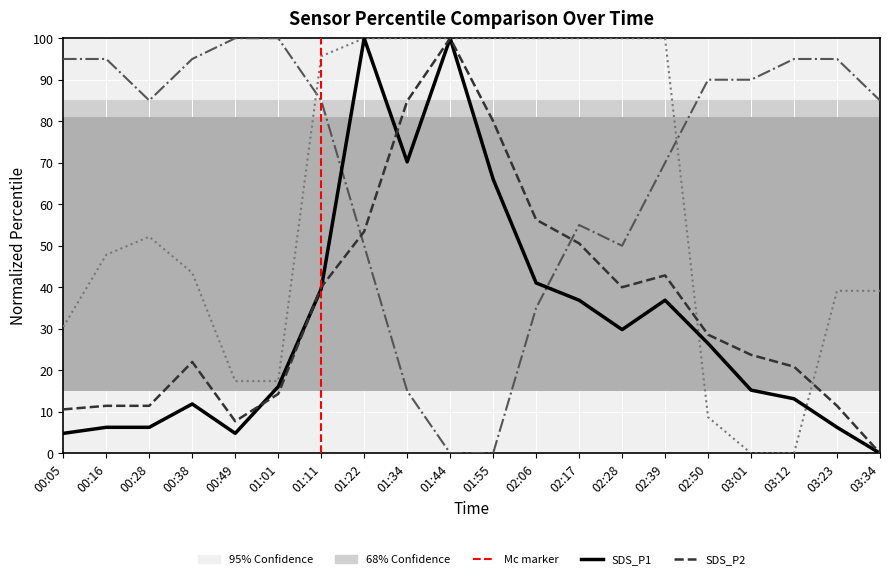

At which category is the sum across all series the highest?

01:22